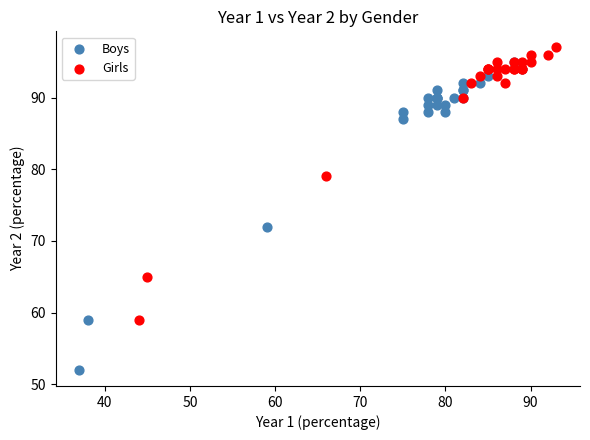

Which series reaches the minimum Y coordinate?

Boys